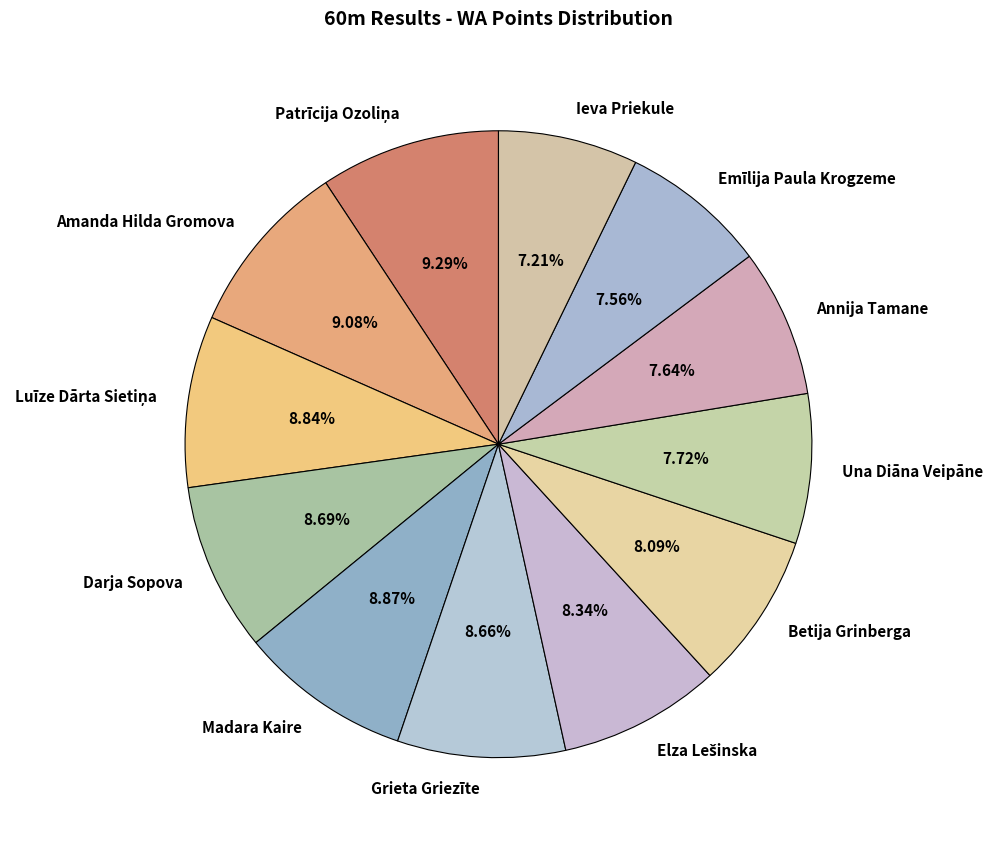

Is there any slice that represents more than half of the pie?

No